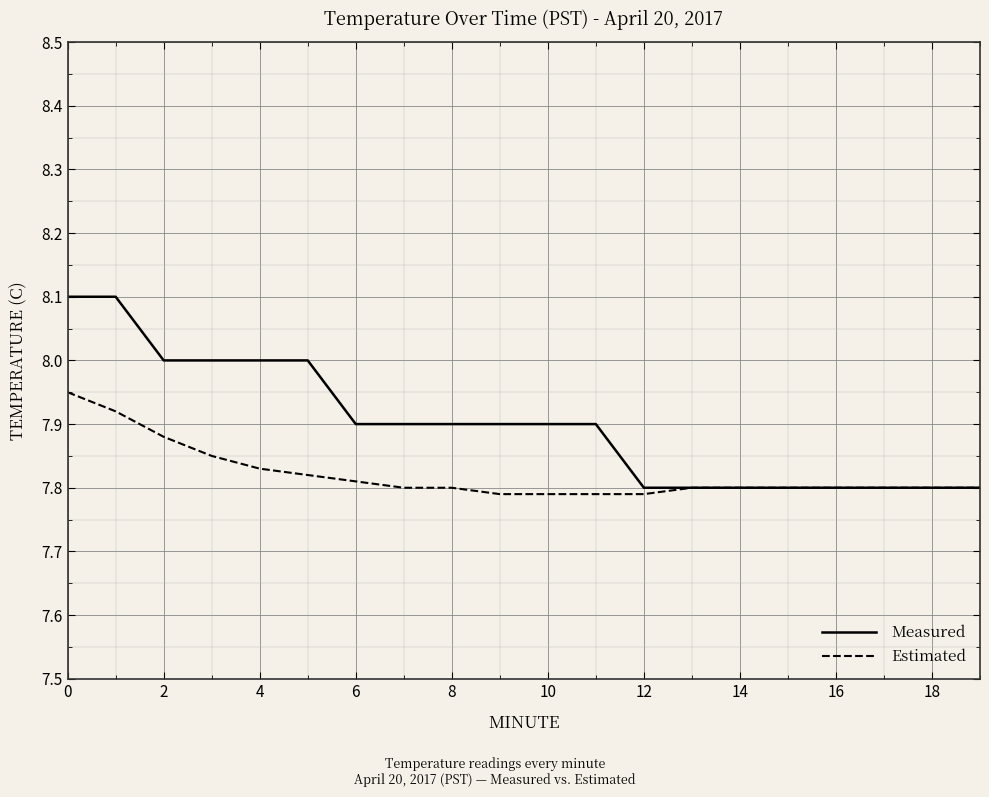

Which series has the widest spread of values?

Measured